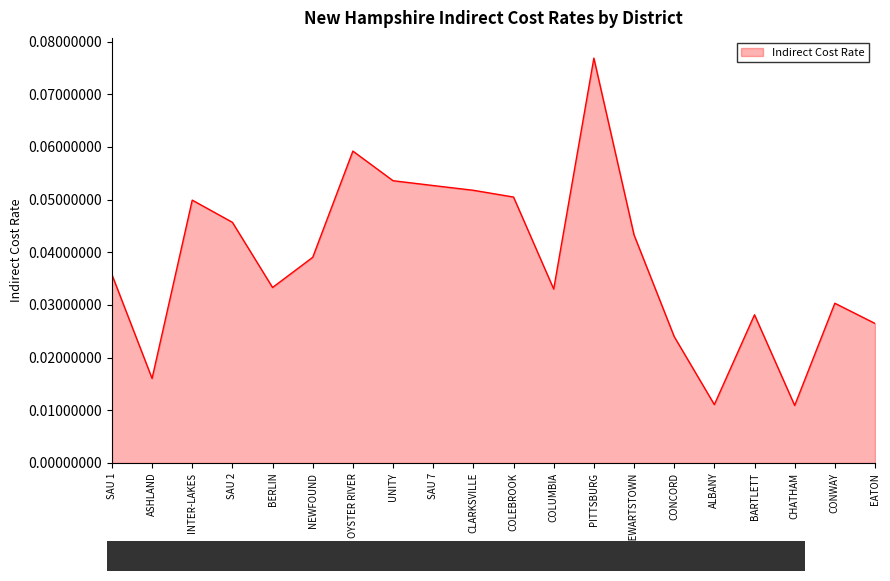

What position from the left is INTER-LAKES?

3